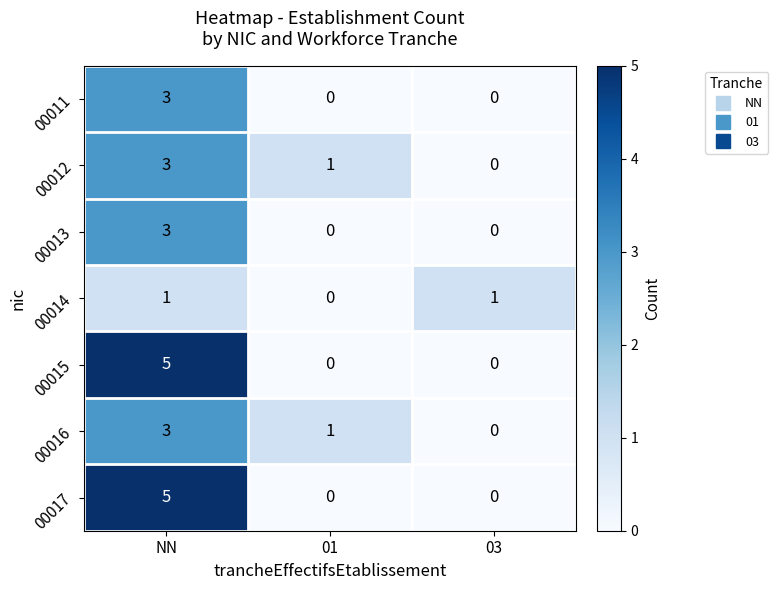

What is the maximum value for 00013?

3